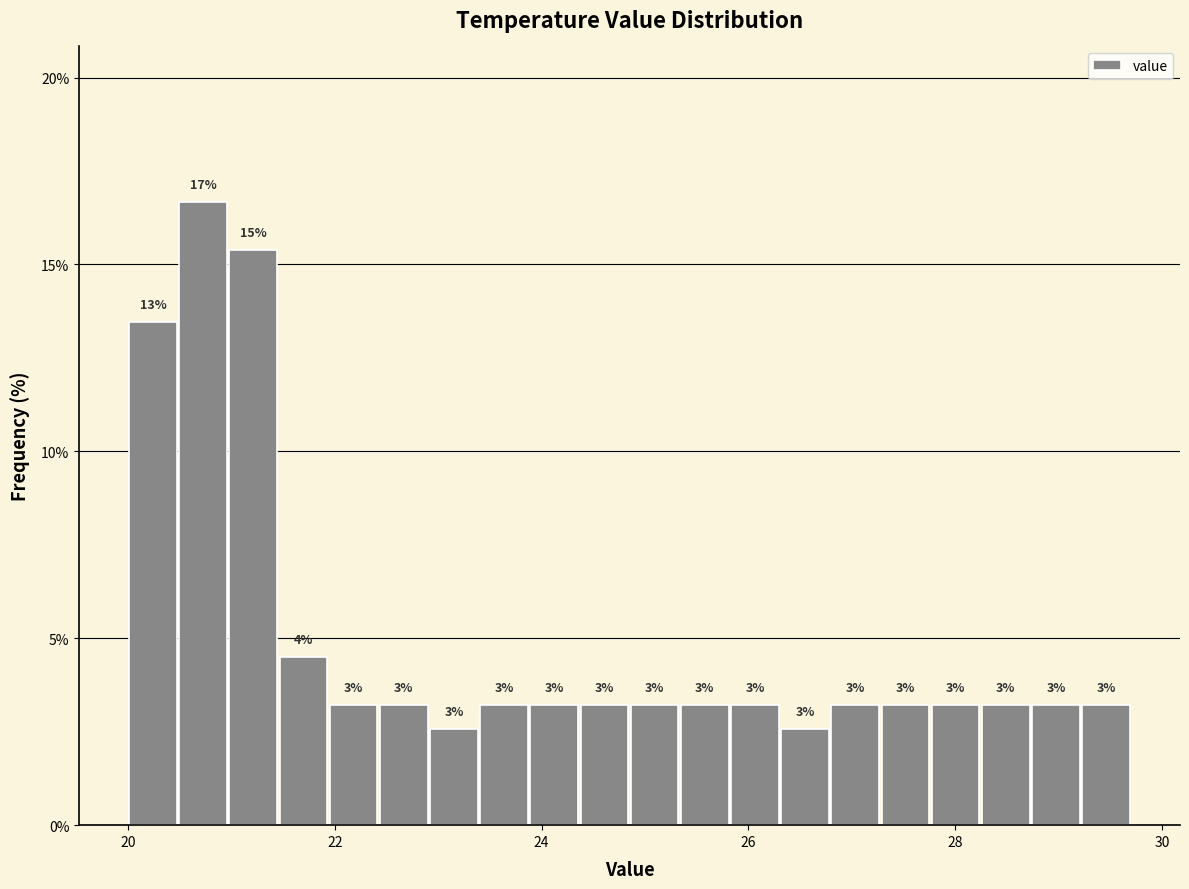

Read against the x-axis, roughly where is the centre of the tallest bar?

20.8